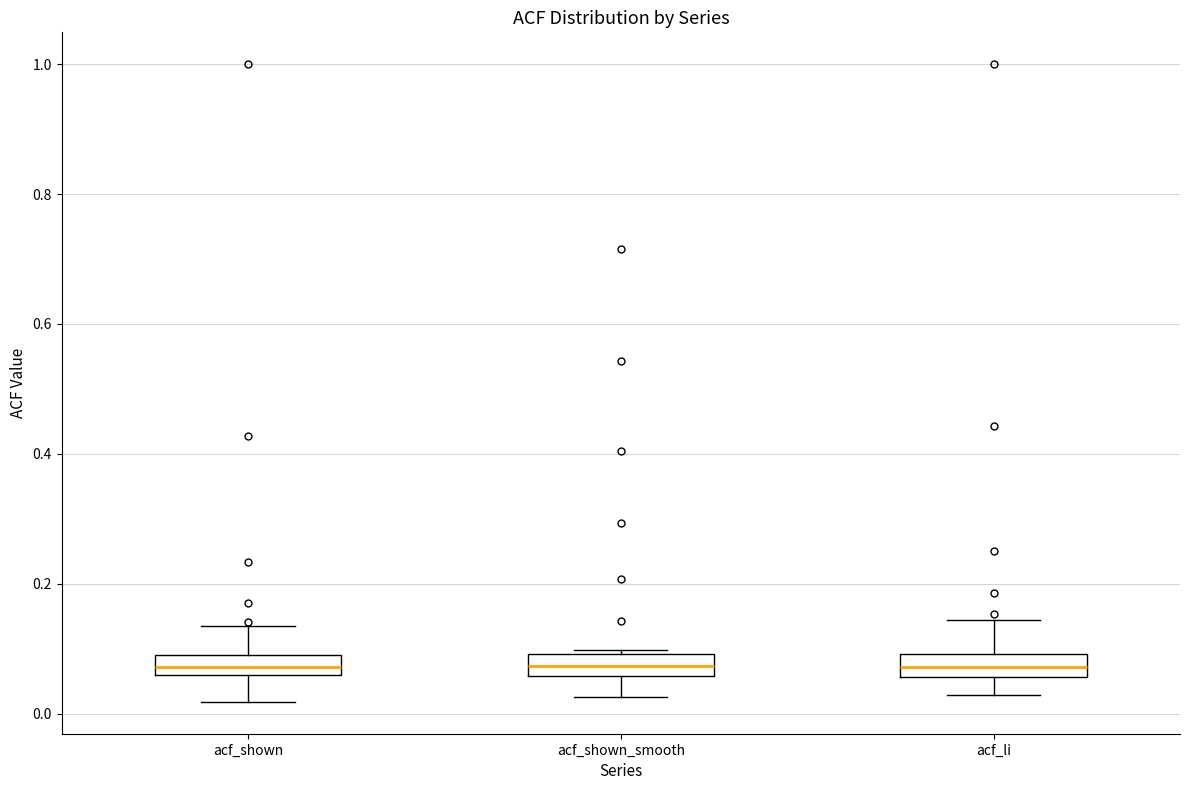

Where does the median line of the box for acf_li sit on the y-axis? The values are not printed on the chart, so give them approximately, as read against the axis.

0.08